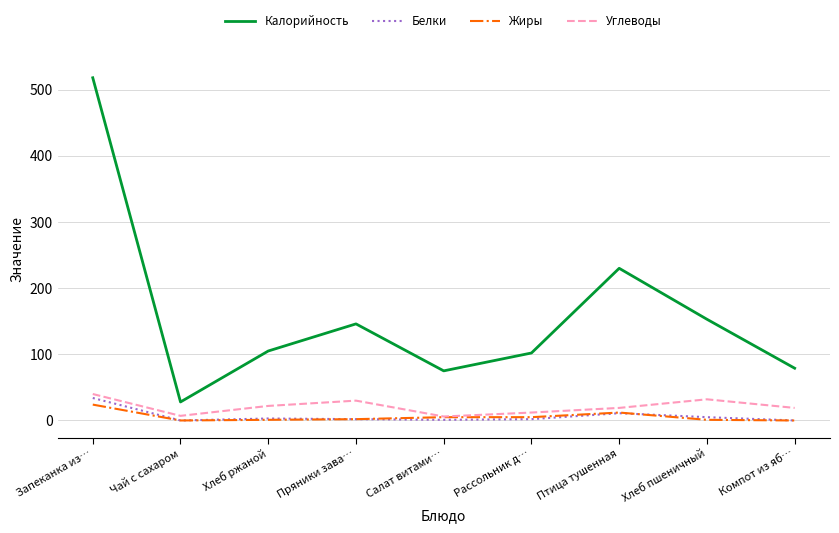

What is the average value of the Жиры series?

6